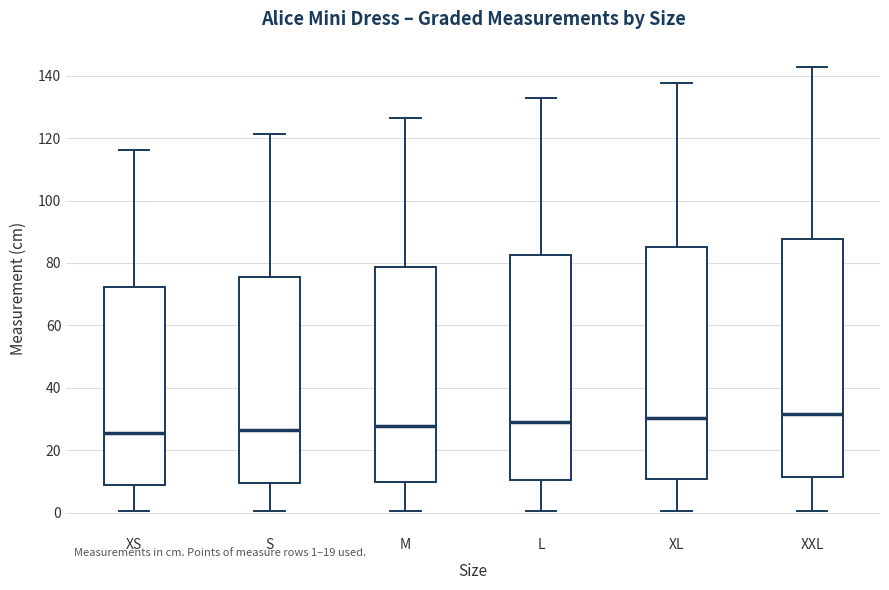

Reading left to right, transcribe this box plot: for each box, give where its median line is, the range the box spans, and where its two whiskers end, as read against the y-axis. The values are not printed on the chart, so give them approximately, as read against the axis.

XS: median 26, box 10 to 72, whiskers 0 to 116
S: median 26, box 10 to 76, whiskers 0 to 122
M: median 28, box 10 to 78, whiskers 0 to 126
L: median 30, box 10 to 82, whiskers 0 to 132
XL: median 30, box 10 to 86, whiskers 0 to 138
XXL: median 32, box 12 to 88, whiskers 0 to 142